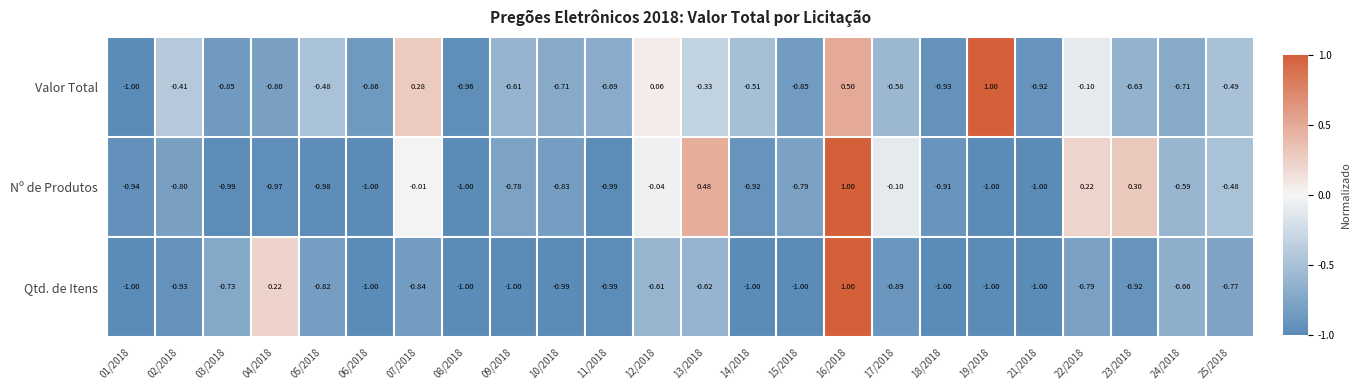

Is the value of Qtd. de Itens at 04/2018 greater than the value of Nº de Produtos at 01/2018?

Yes